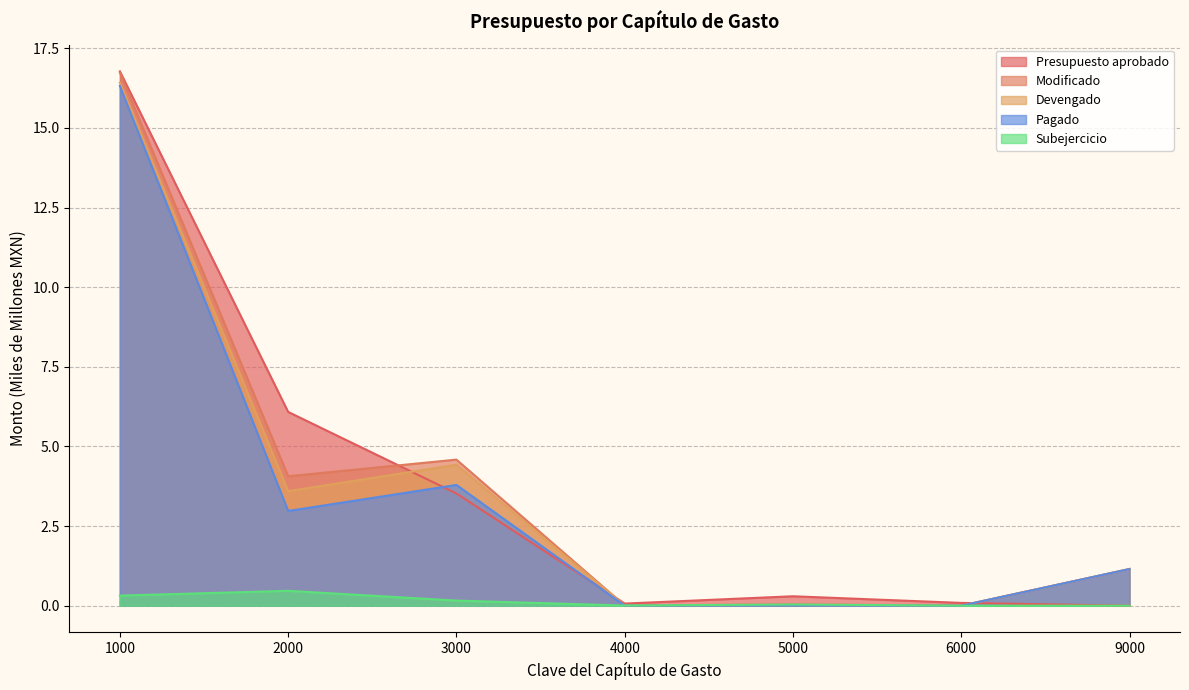

How many values in Subejercicio are above zero?

5